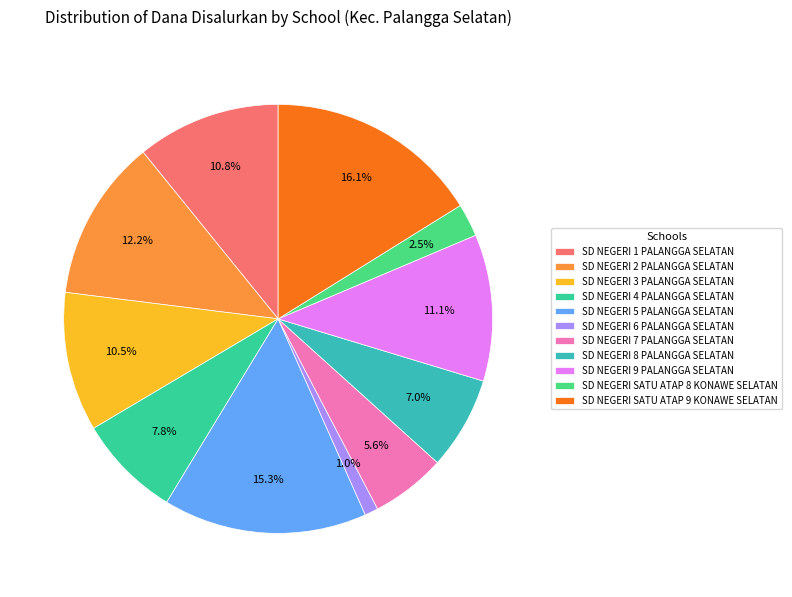

What is the ratio of the value at SD NEGERI 4 PALANGGA SELATAN to the value at SD NEGERI 2 PALANGGA SELATAN?

0.6